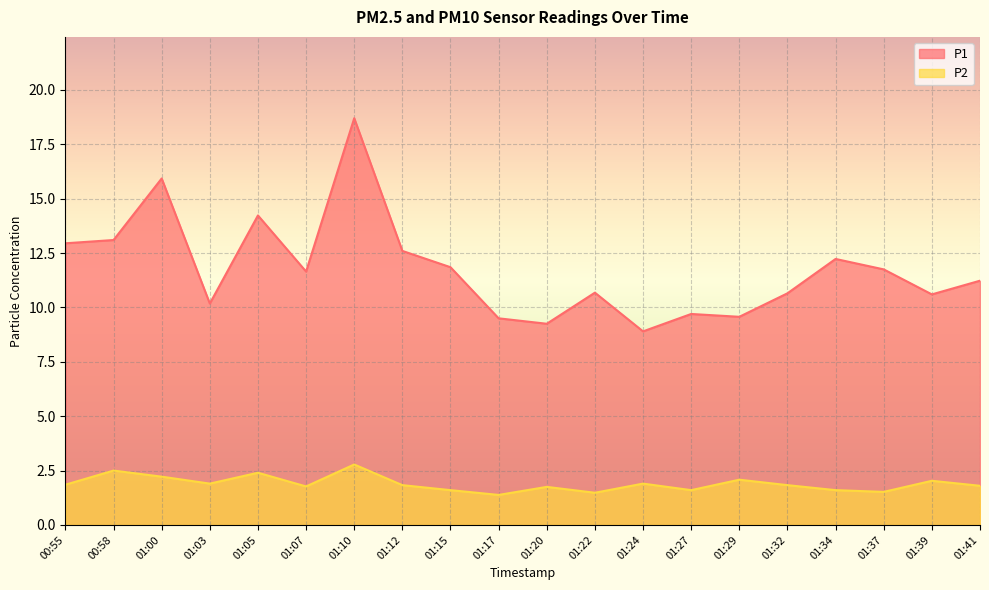

What are all the series names shown in the legend?

P1, P2